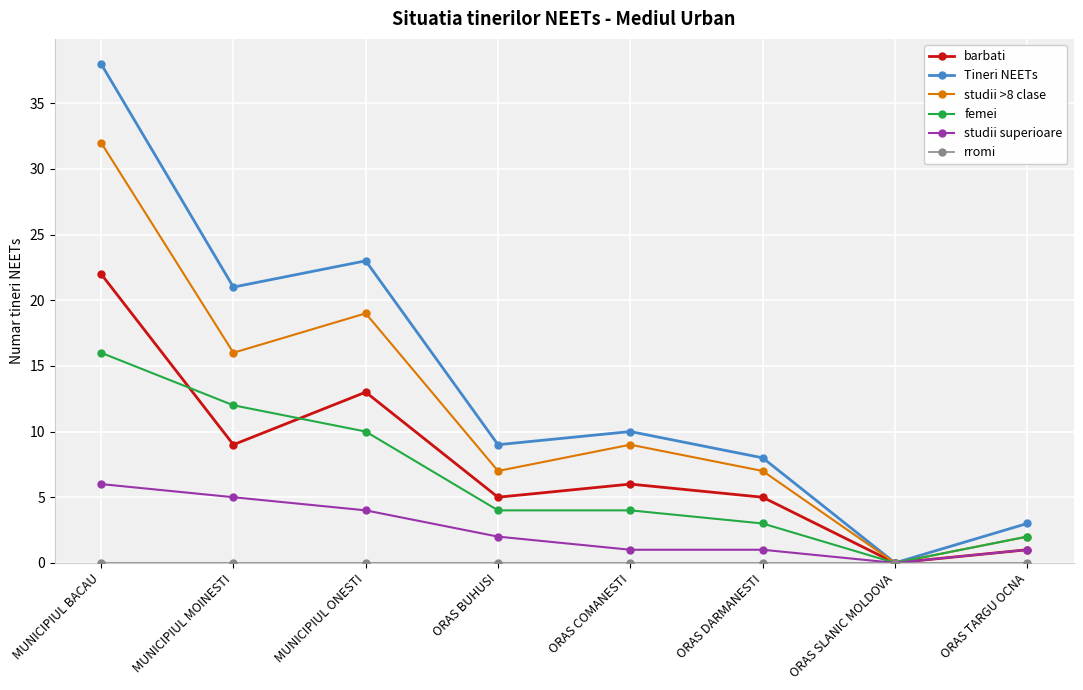

Which series has the largest total across all categories?

Tineri NEETs